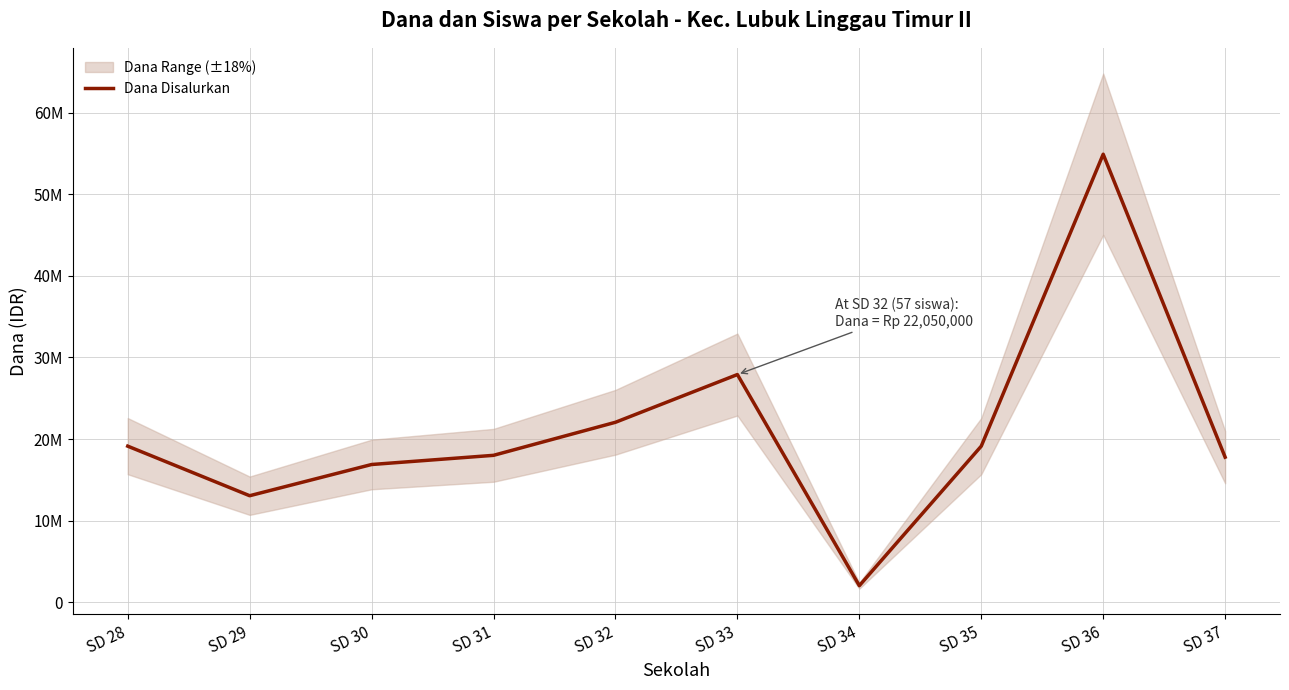

List the labels in order of value, largest first.

SD 36, SD 33, SD 32, SD 28, SD 35, SD 31, SD 37, SD 30, SD 29, SD 34